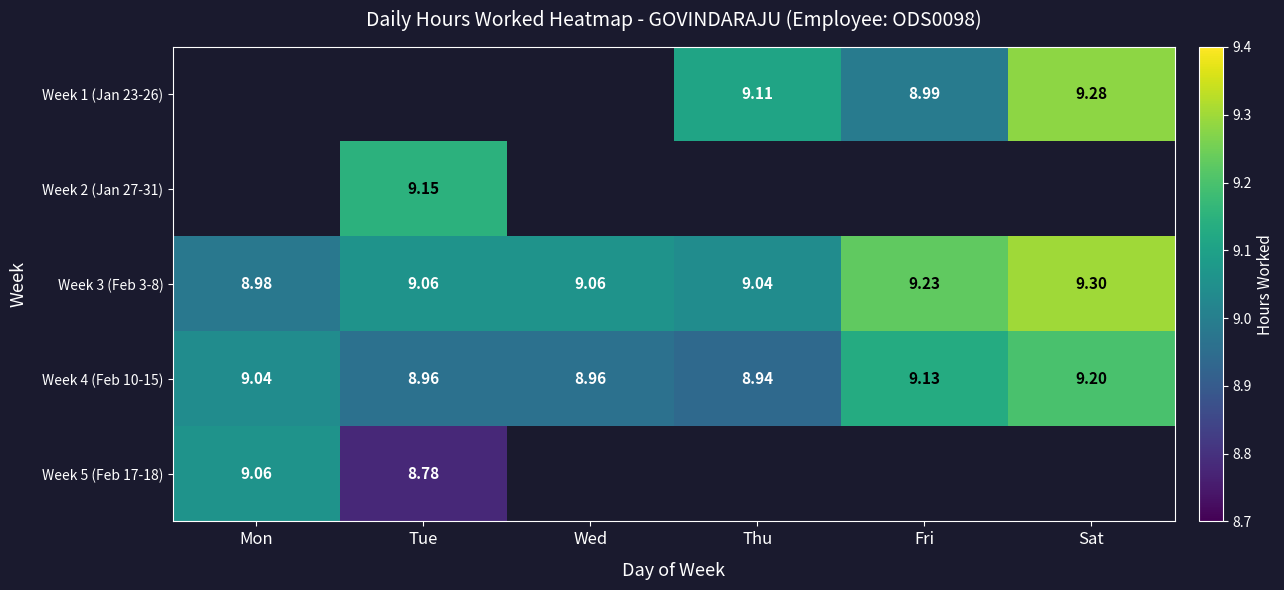

Is it true that Week 4 (Feb 10-15) equals 13.6 at Fri?

False